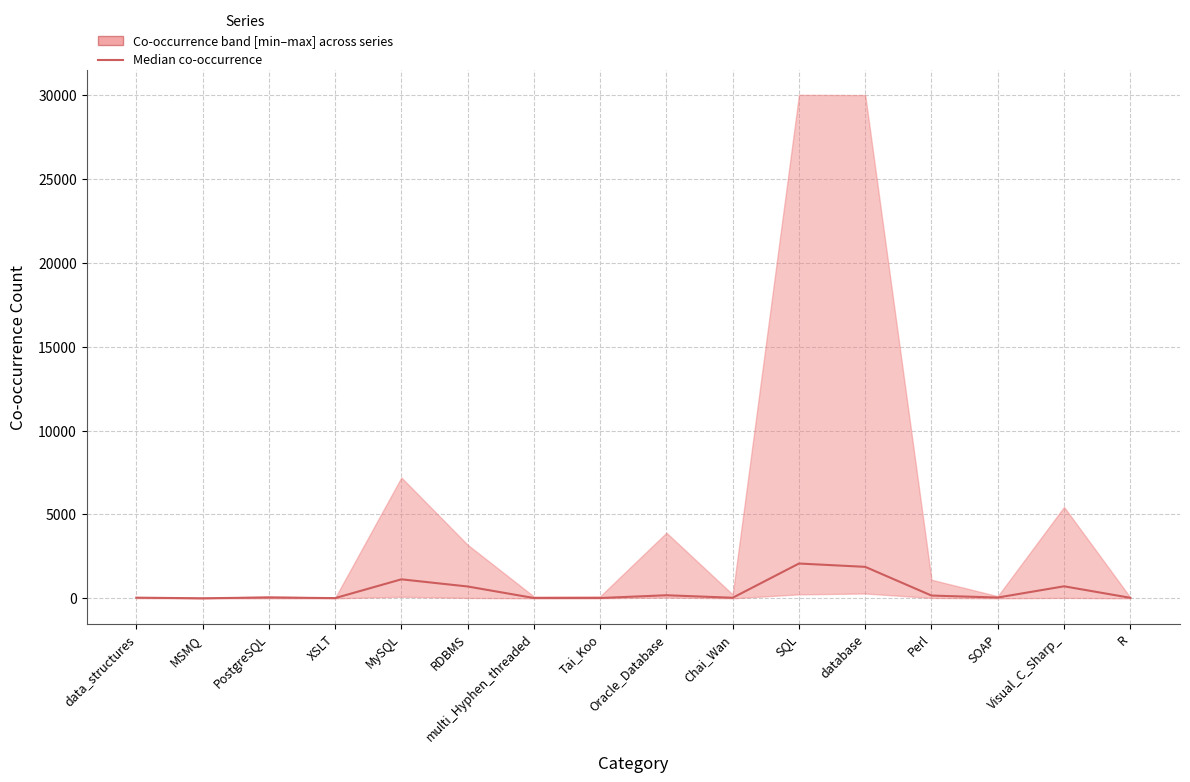

Rank the categories by value from lowest to highest.

MSMQ, XSLT, multi_Hyphen_threaded, Tai_Koo, R, Chai_Wan, data_structures, SOAP, PostgreSQL, Perl, Oracle_Database, RDBMS, Visual_C_Sharp_, MySQL, database, SQL